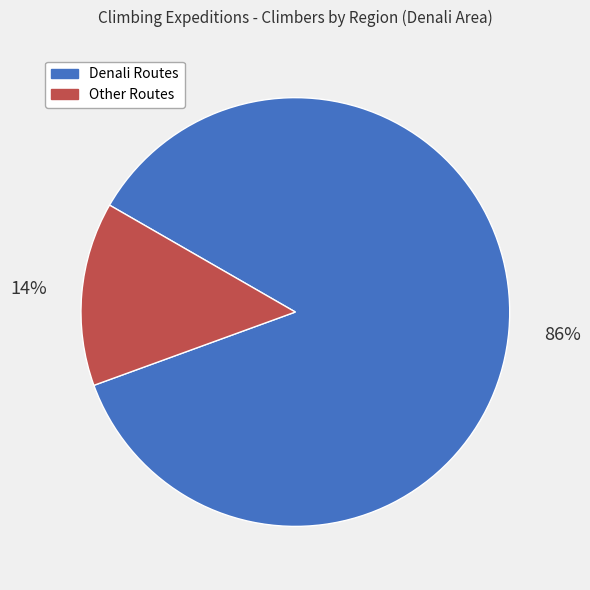

Which slice is the smallest?

Other Routes